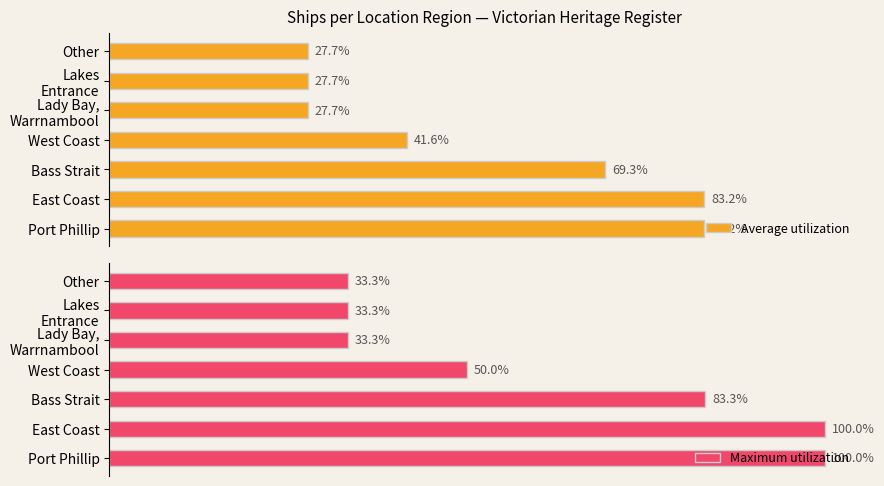

At which label is Average utilization closest to 55?

West Coast